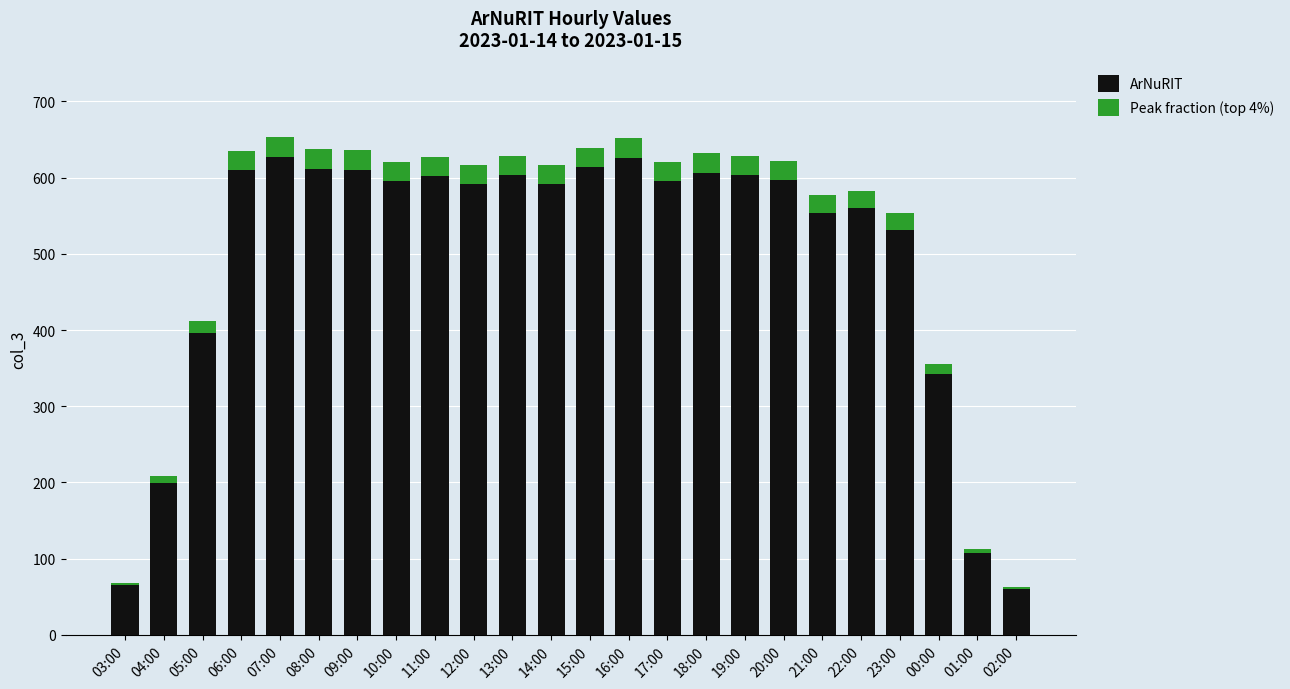

Which label corresponds to the largest value in the chart?

07:00